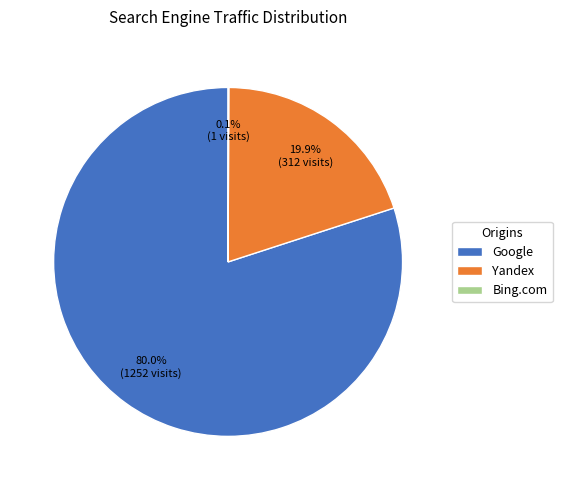

What is the majority slice?

Google